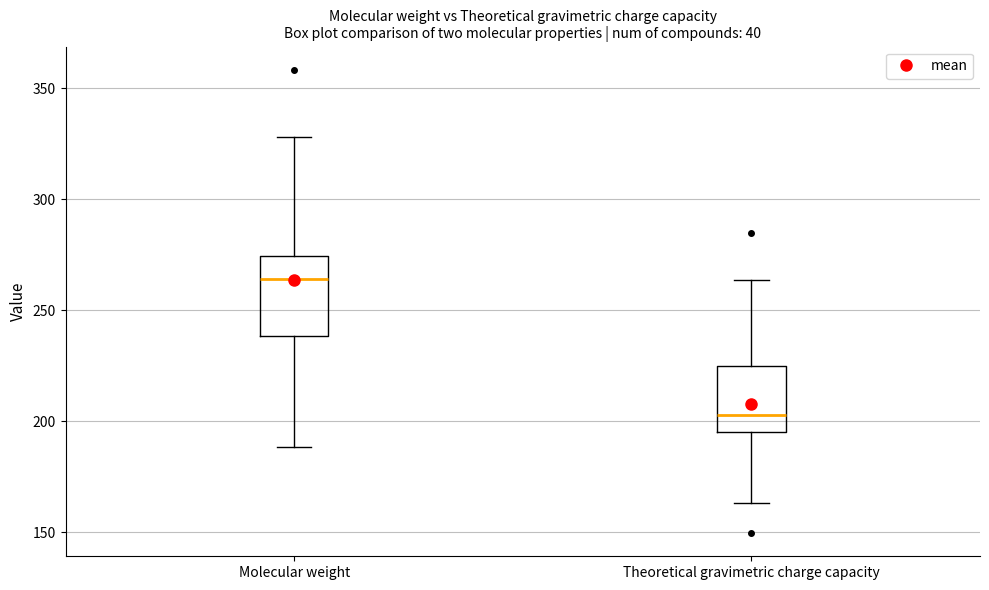

Reading left to right, transcribe this box plot: for each box, give where its median line is, the range the box spans, and where its two whiskers end, as read against the y-axis. The values are not printed on the chart, so give them approximately, as read against the axis.

Molecular weight: median 265, box 240 to 275, whiskers 190 to 330
Theoretical gravimetric charge capacity: median 205, box 195 to 225, whiskers 165 to 265